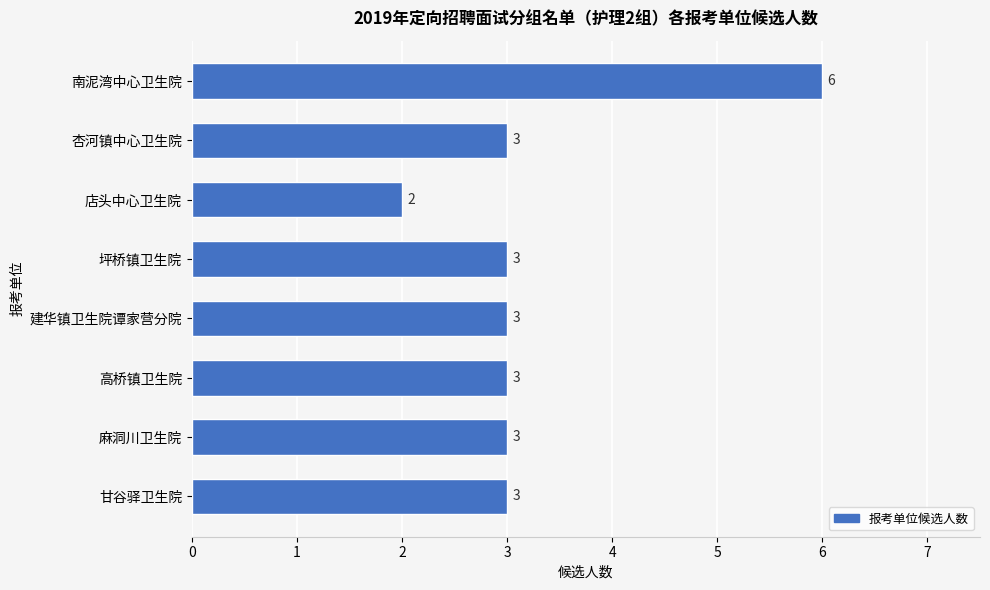

Reading bottom to top, what are all the values shown in this chart?

3	3	3	3	3	2	3	6